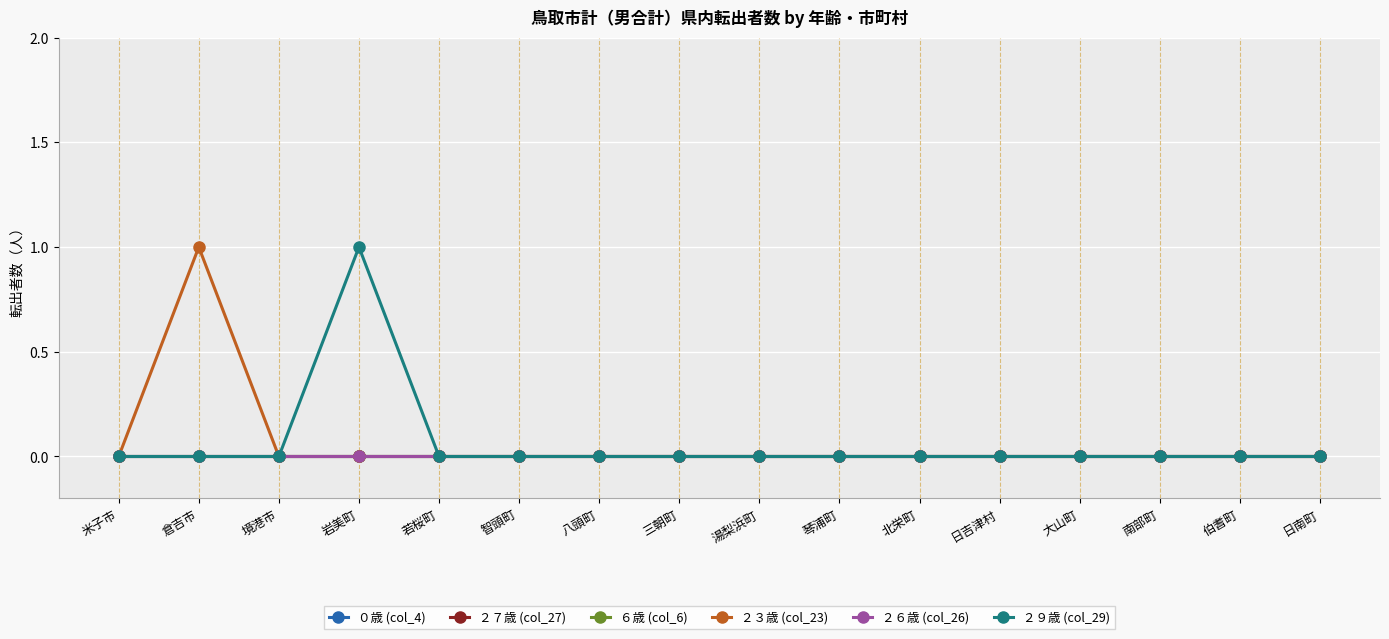

Reading left to right, what are all the values shown in this chart?

０歳 (col_4): 米子市=0	倉吉市=0	境港市=0	岩美町=0	若桜町=0	智頭町=0	八頭町=0	三朝町=0	湯梨浜町=0	琴浦町=0	北栄町=0	日吉津村=0	大山町=0	南部町=0	伯耆町=0	日南町=0
２７歳 (col_27): 米子市=0	倉吉市=0	境港市=0	岩美町=0	若桜町=0	智頭町=0	八頭町=0	三朝町=0	湯梨浜町=0	琴浦町=0	北栄町=0	日吉津村=0	大山町=0	南部町=0	伯耆町=0	日南町=0
６歳 (col_6): 米子市=0	倉吉市=0	境港市=0	岩美町=0	若桜町=0	智頭町=0	八頭町=0	三朝町=0	湯梨浜町=0	琴浦町=0	北栄町=0	日吉津村=0	大山町=0	南部町=0	伯耆町=0	日南町=0
２３歳 (col_23): 米子市=0	倉吉市=1	境港市=0	岩美町=0	若桜町=0	智頭町=0	八頭町=0	三朝町=0	湯梨浜町=0	琴浦町=0	北栄町=0	日吉津村=0	大山町=0	南部町=0	伯耆町=0	日南町=0
２６歳 (col_26): 米子市=0	倉吉市=0	境港市=0	岩美町=0	若桜町=0	智頭町=0	八頭町=0	三朝町=0	湯梨浜町=0	琴浦町=0	北栄町=0	日吉津村=0	大山町=0	南部町=0	伯耆町=0	日南町=0
２９歳 (col_29): 米子市=0	倉吉市=0	境港市=0	岩美町=1	若桜町=0	智頭町=0	八頭町=0	三朝町=0	湯梨浜町=0	琴浦町=0	北栄町=0	日吉津村=0	大山町=0	南部町=0	伯耆町=0	日南町=0